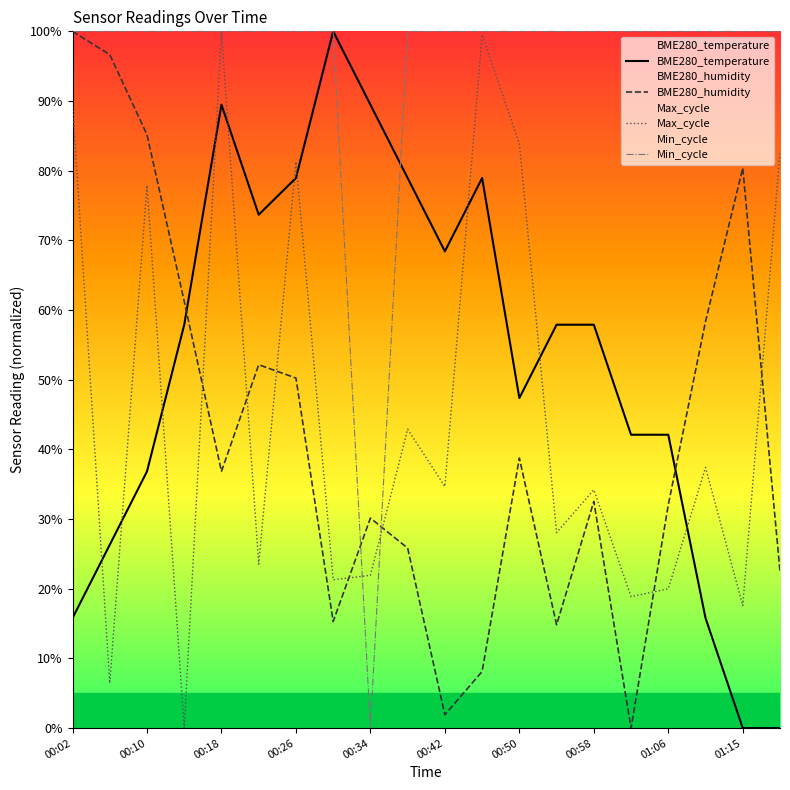

What is the maximum value for Max_cycle?

100.0